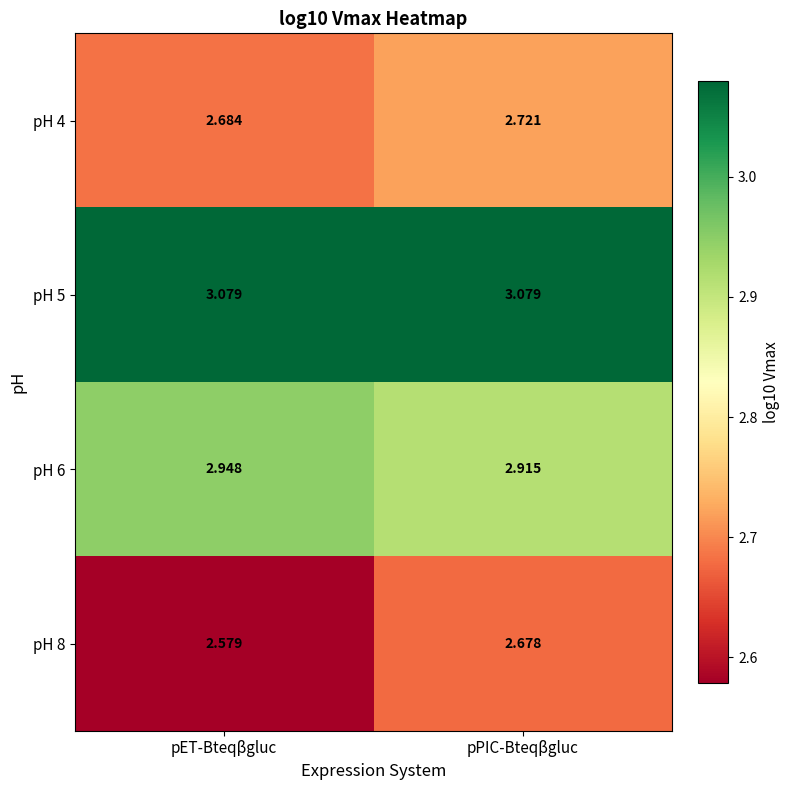

List the labels in order of pH 6 value, smallest first.

pPIC-Bteqβgluc, pET-Bteqβgluc